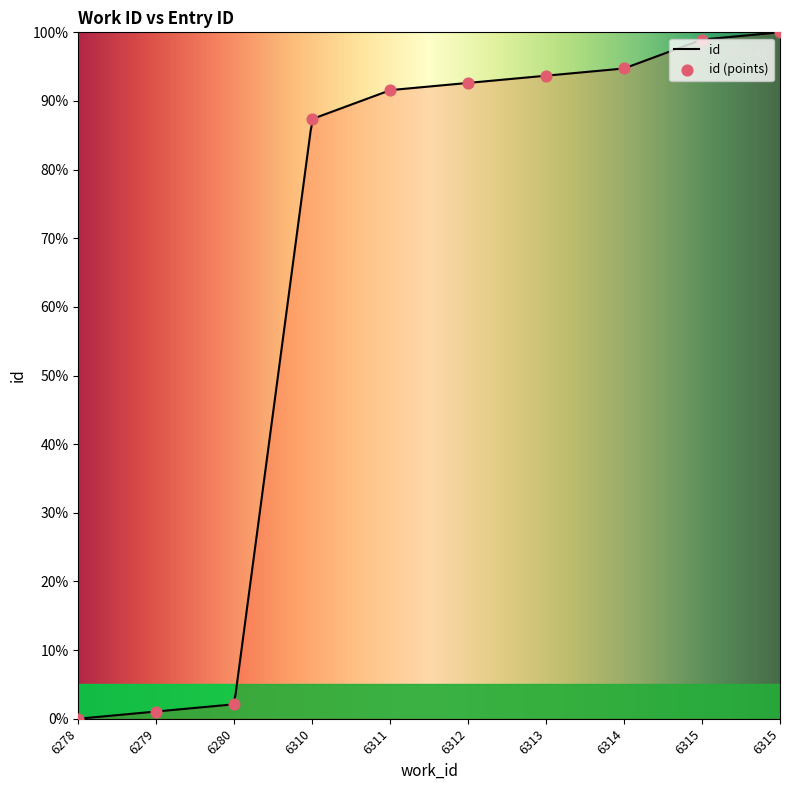

What is the change in value from 6311 to 6313?

+2.1